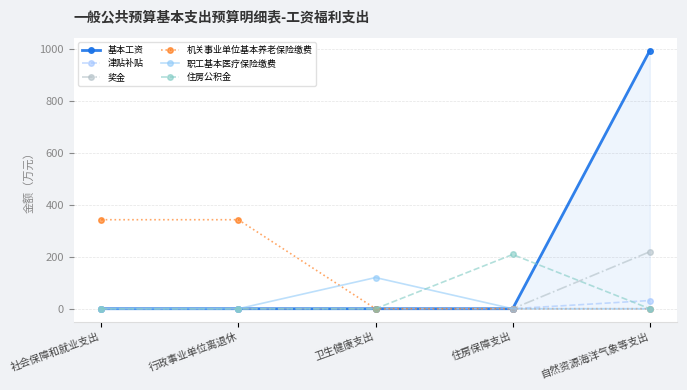

What is the maximum value for 职工基本医疗保险缴费?

120.1